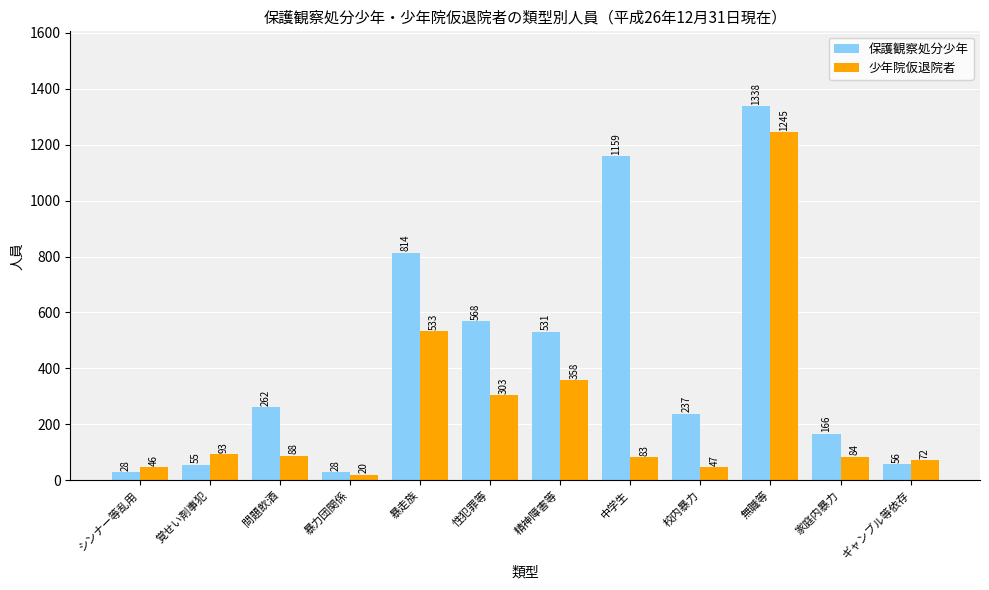

What are all the series names shown in the legend?

保護観察処分少年, 少年院仮退院者